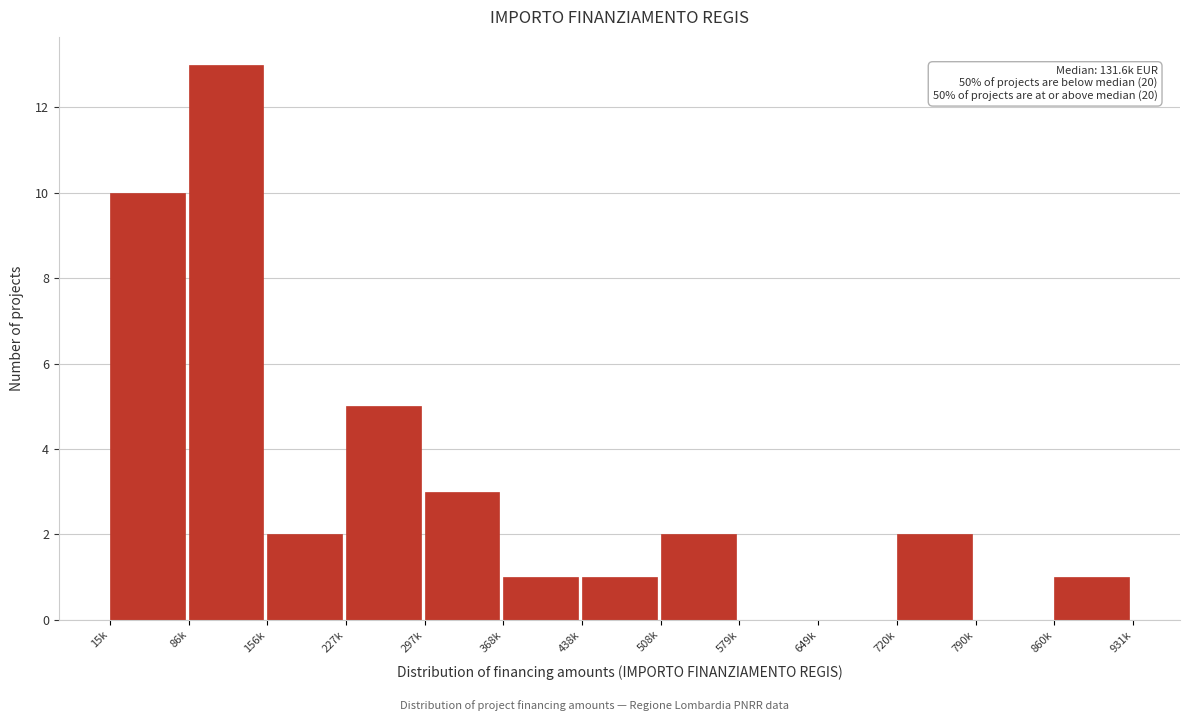

Reading left to right, extract all data points from this chart.

15k=10	86k=13	156k=2	227k=5	297k=3	368k=1	438k=1	508k=2	579k=0	649k=0	720k=2	790k=0	860k=1